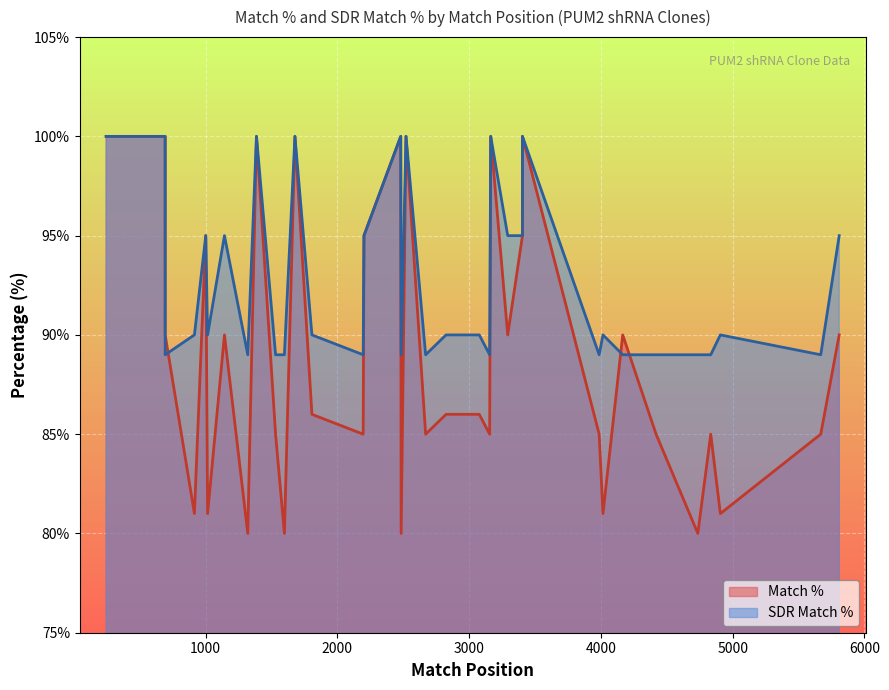

What is the greatest value displayed?

100